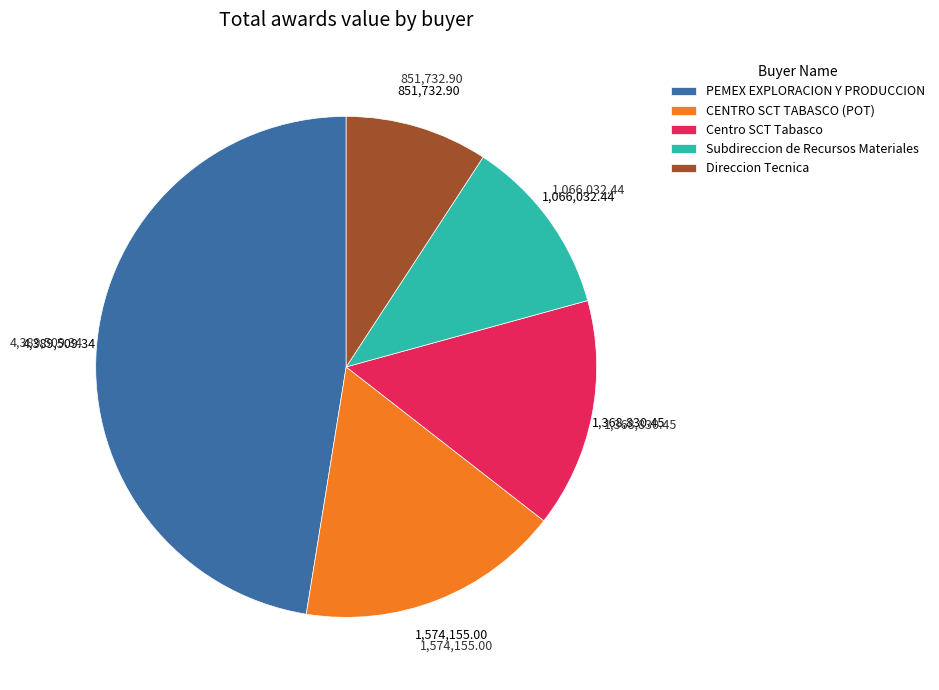

Count the number of slices in the pie.

5